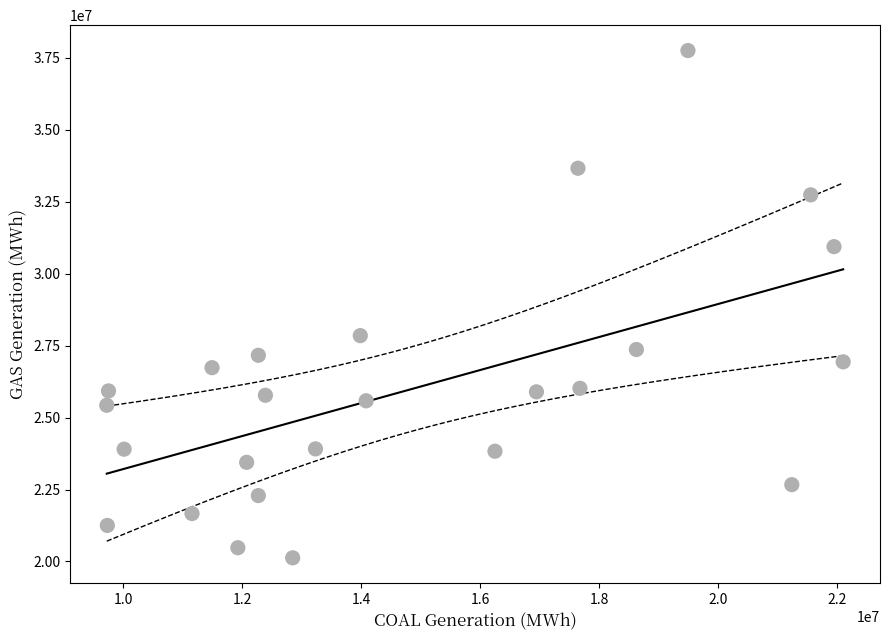

What Y value in the scatter plot is closest to 28936883?

27844844.6